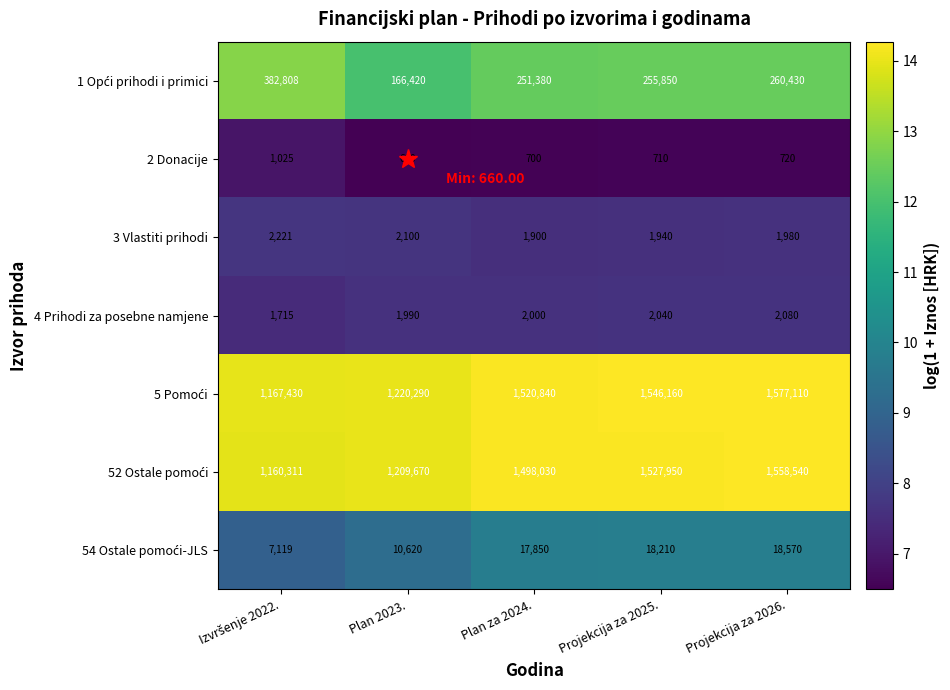

What is the spread (max minus min) of values at Projekcija za 2026.?

1576390